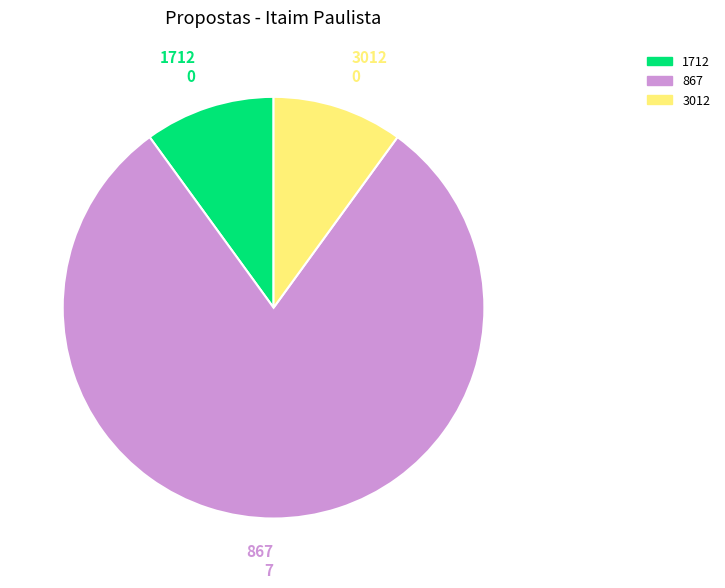

Is 867 the majority of the pie?

Yes